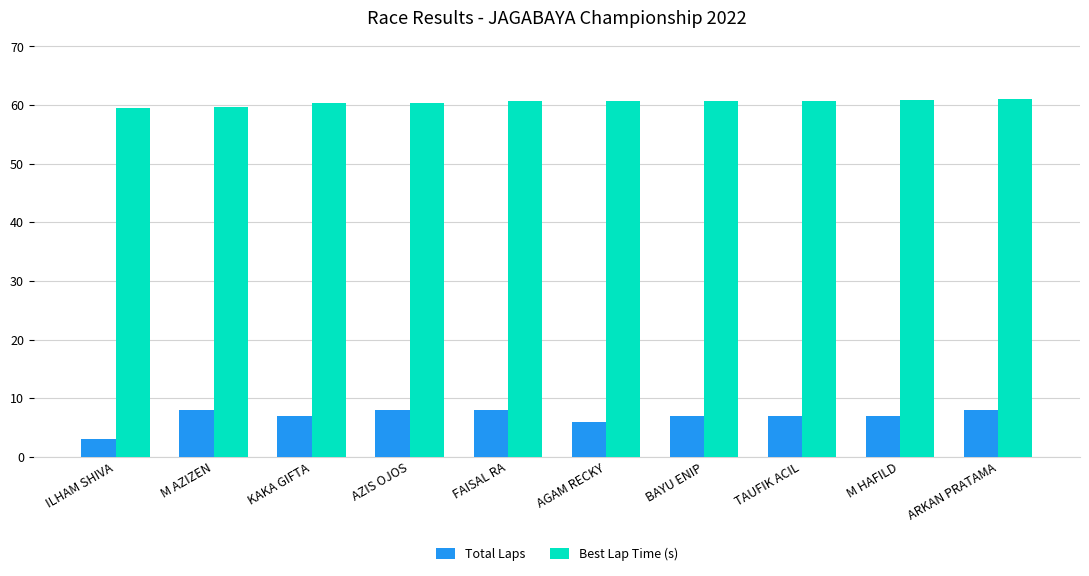

What is the highest value of the Best Lap Time (s) series?

61.1